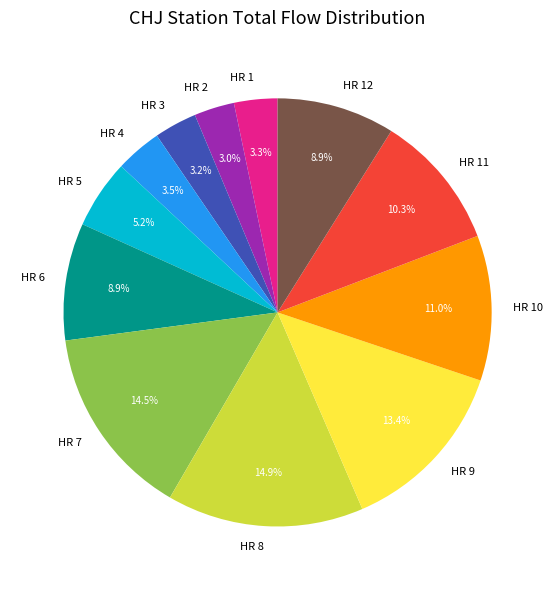

Is there a majority slice in this chart?

No